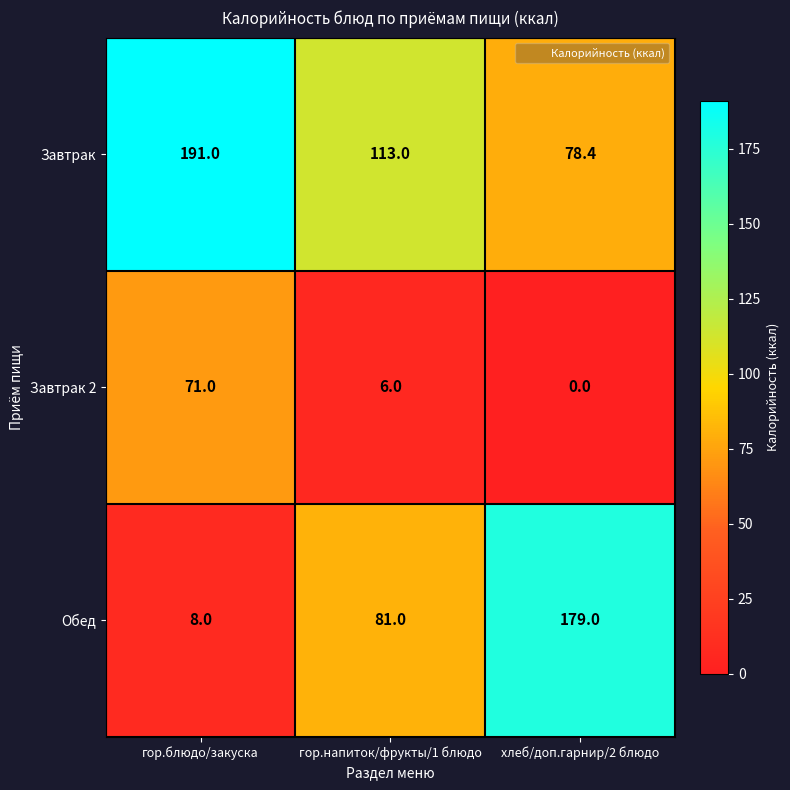

What is the total value across all series at гор.напиток/фрукты/1 блюдо?

200.0